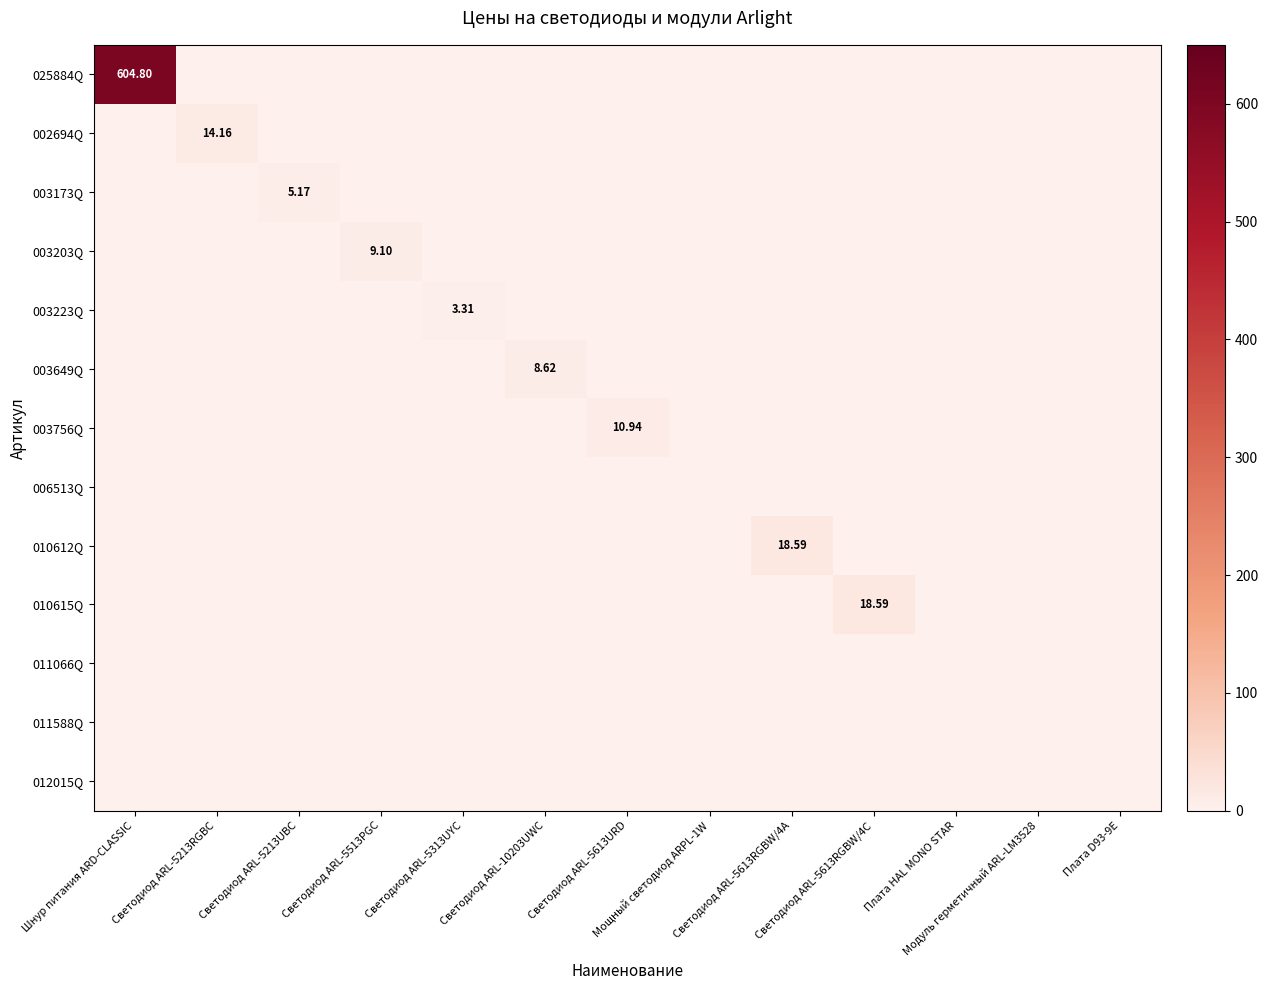

Rank the series at Шнур питания ARD-CLASSIC from lowest to highest value.

002694Q, 003173Q, 003203Q, 003223Q, 003649Q, 003756Q, 006513Q, 010612Q, 010615Q, 011066Q, 011588Q, 012015Q, 025884Q